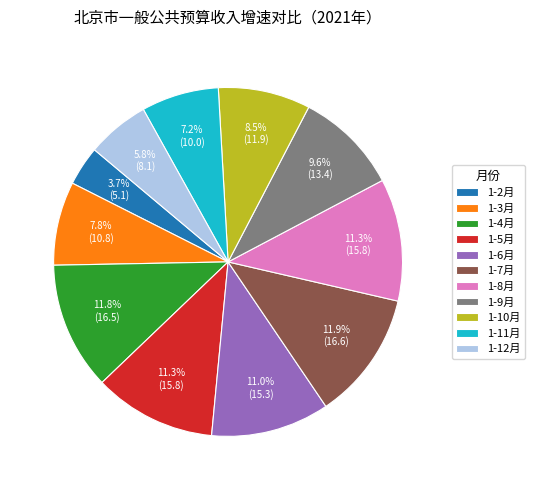

Which has a higher value, 1-3月 or 1-8月?

1-8月